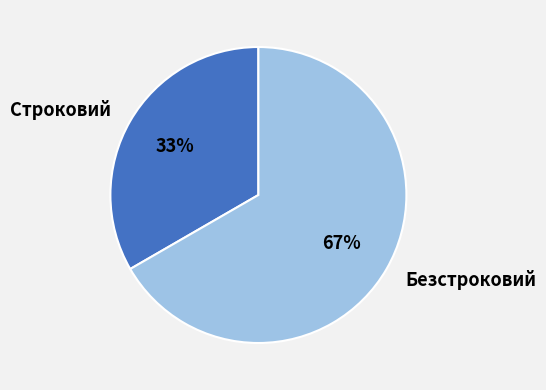

To the nearest percent, what portion does Безстроковий represent?

67%